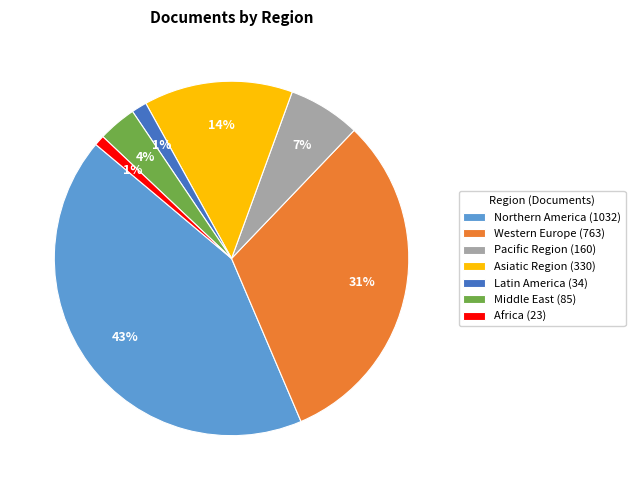

To the nearest percent, what portion does Latin America represent?

1%